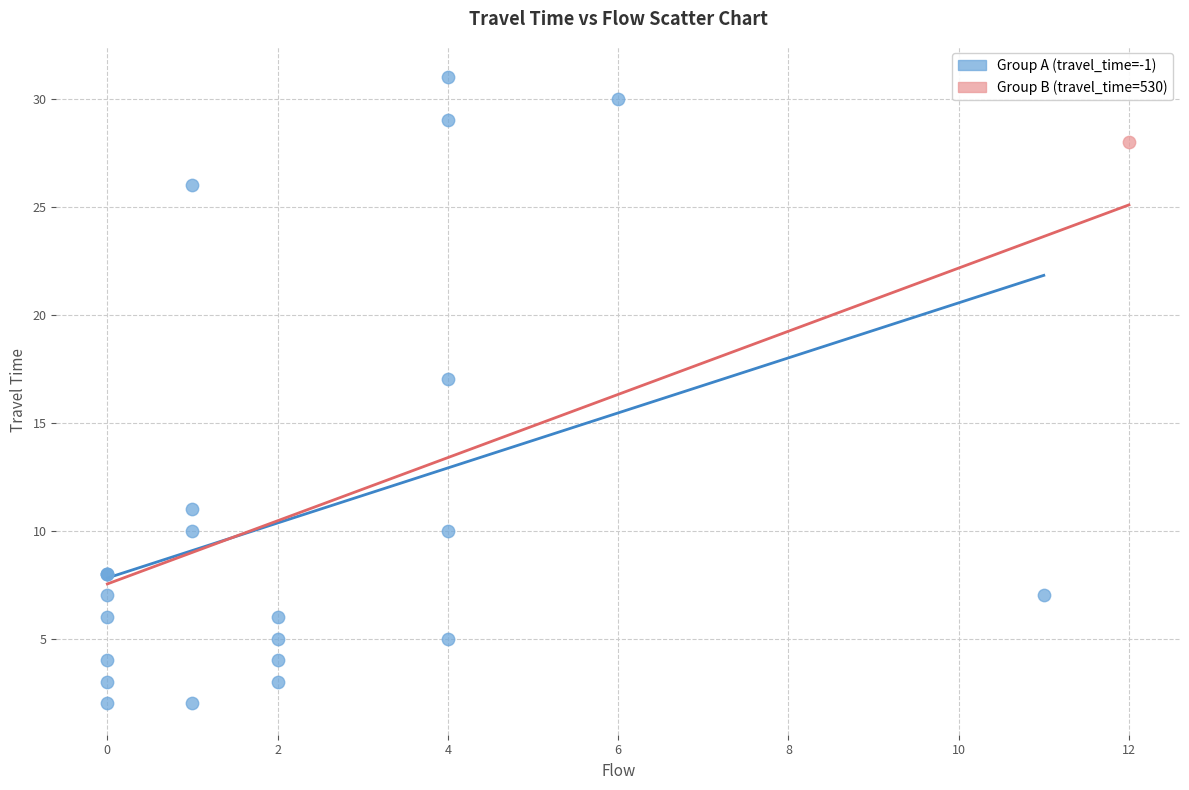

What are all the series names shown in the legend?

Group A (travel_time=-1), Group B (travel_time=530)